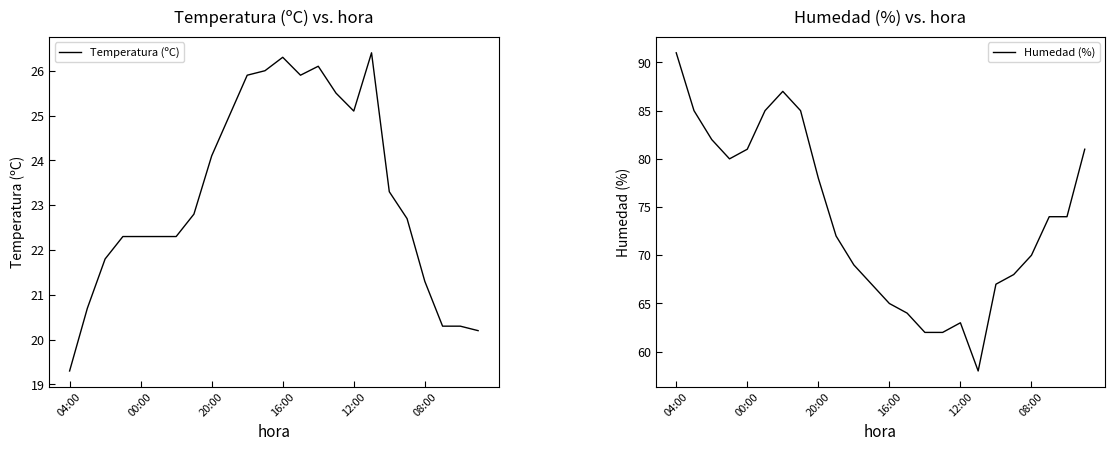

Rank the series by their average value, from highest to lowest.

Humedad (%), Temperatura (ºC)